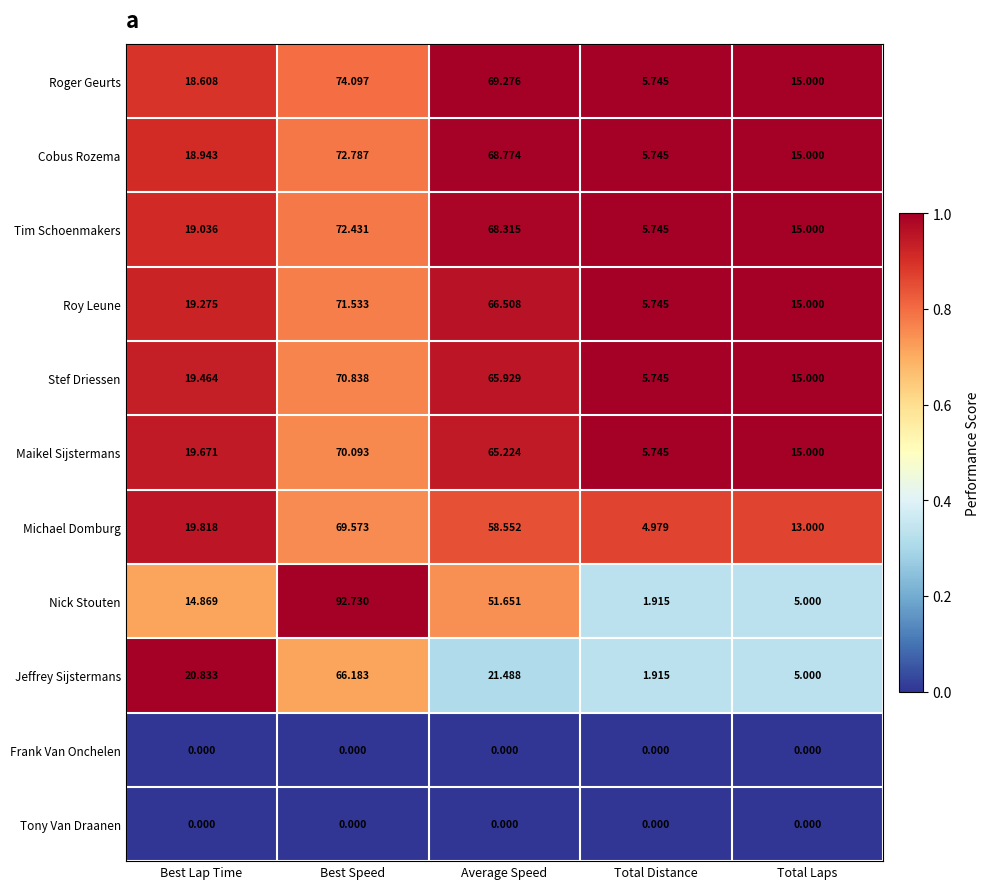

What is the spread (max minus min) of values at Average Speed?

69.3